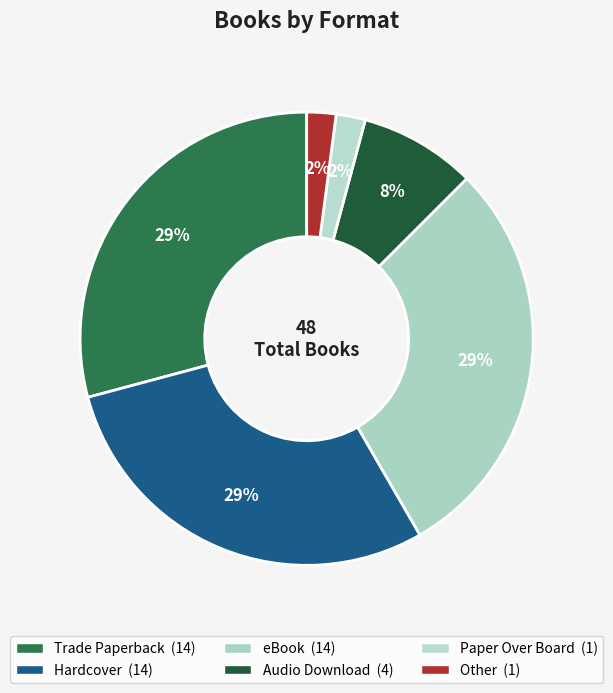

What is the total percentage of Trade Paperback and Hardcover?

58.3%